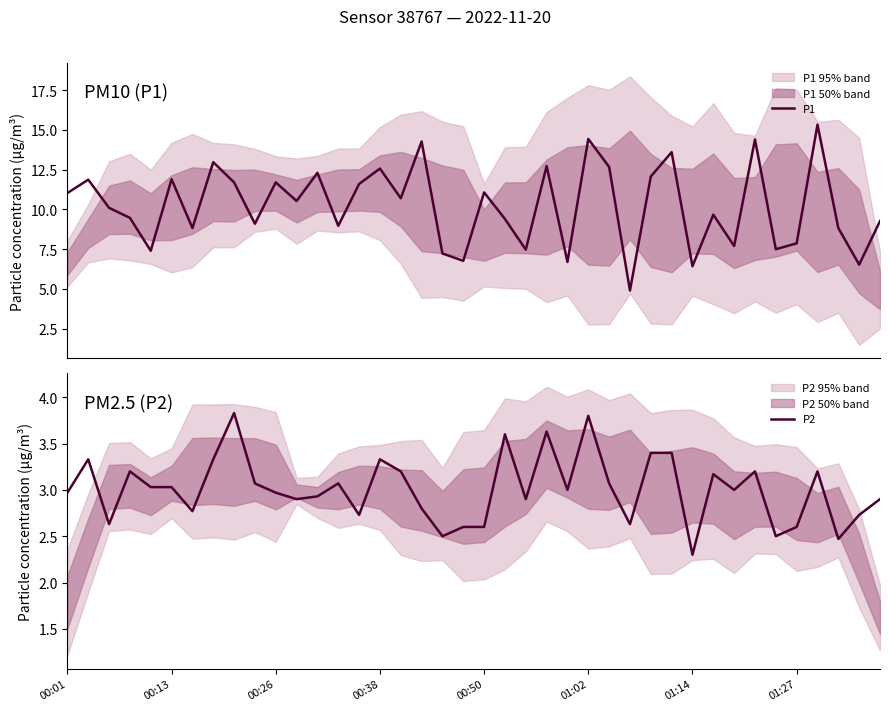

True or false: P1 has a value of 10.7 at 18.

False